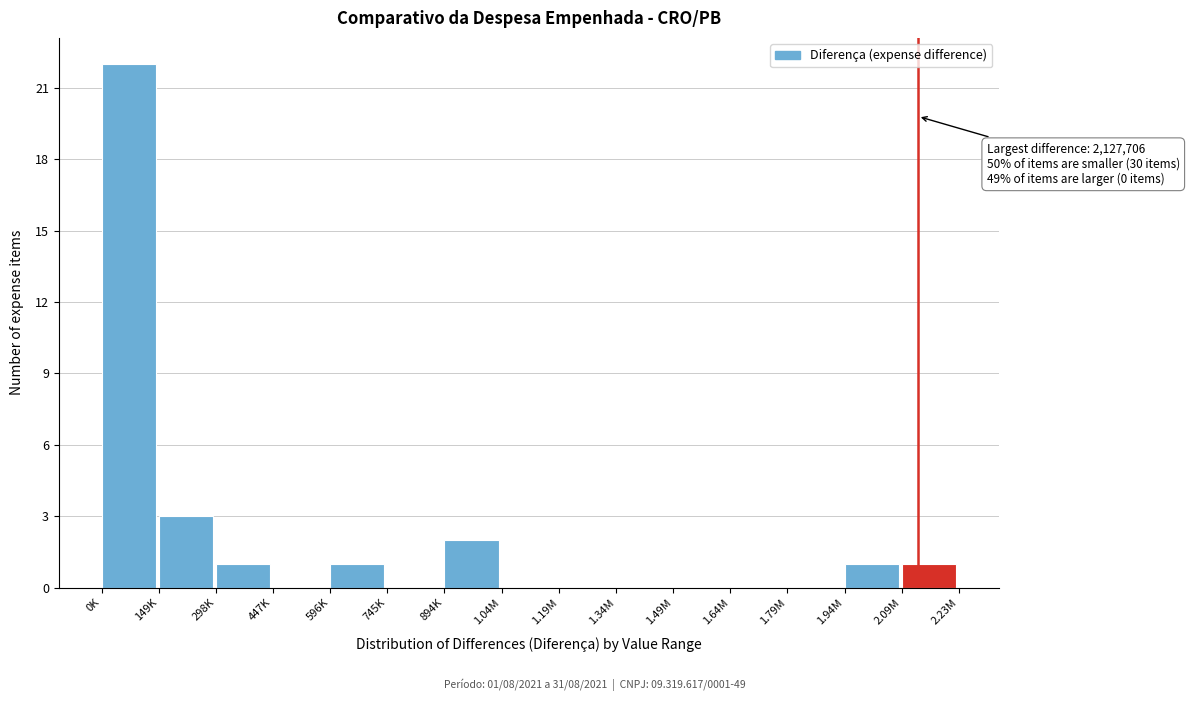

Reading left to right, transcribe all the data shown in this chart.

0K=22	149K=3	298K=1	447K=0	596K=1	745K=0	894K=2	1.04M=0	1.19M=0	1.34M=0	1.49M=0	1.64M=0	1.79M=0	1.94M=1	2.09M=1